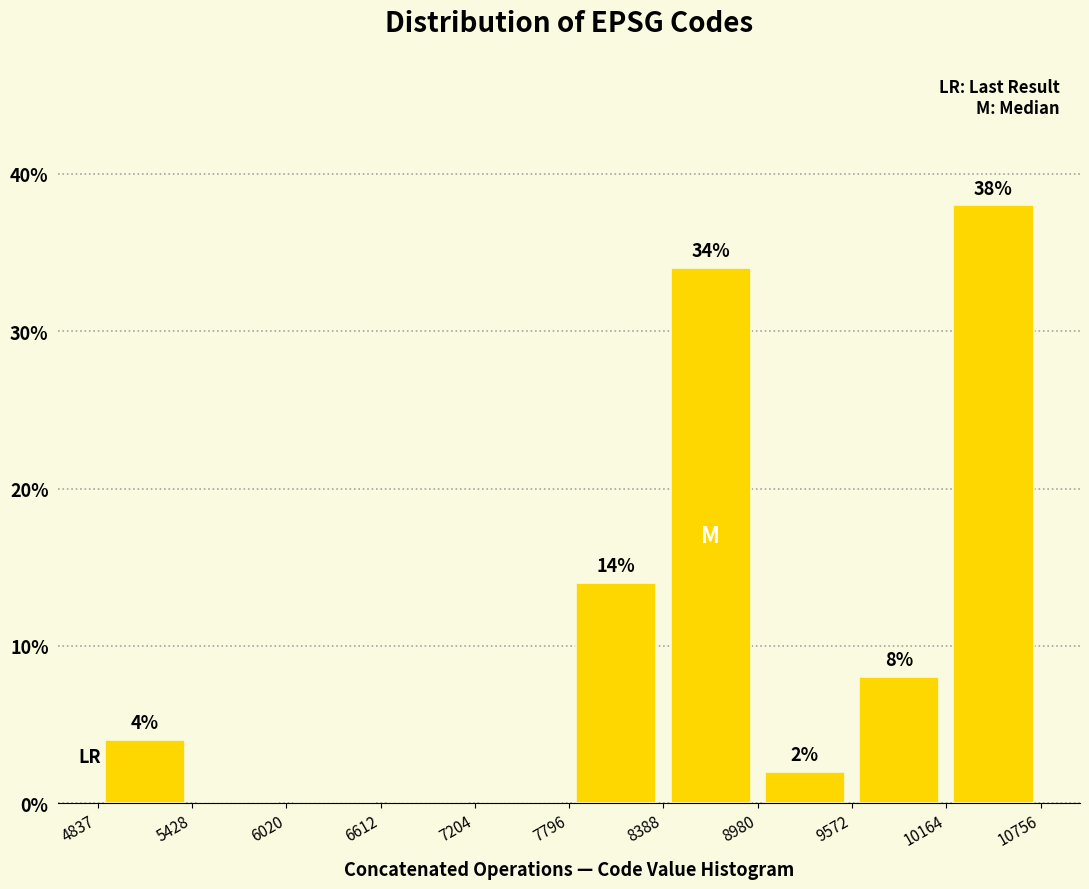

Over which range of the x-axis is the bar tallest?

10164 to 10756